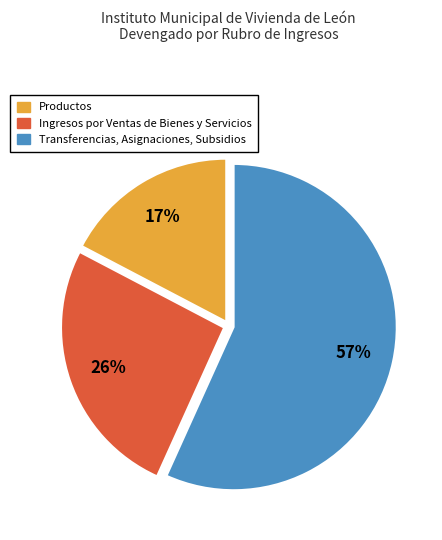

Which has a higher value, Productos or Ingresos por Ventas de Bienes y Servicios?

Ingresos por Ventas de Bienes y Servicios